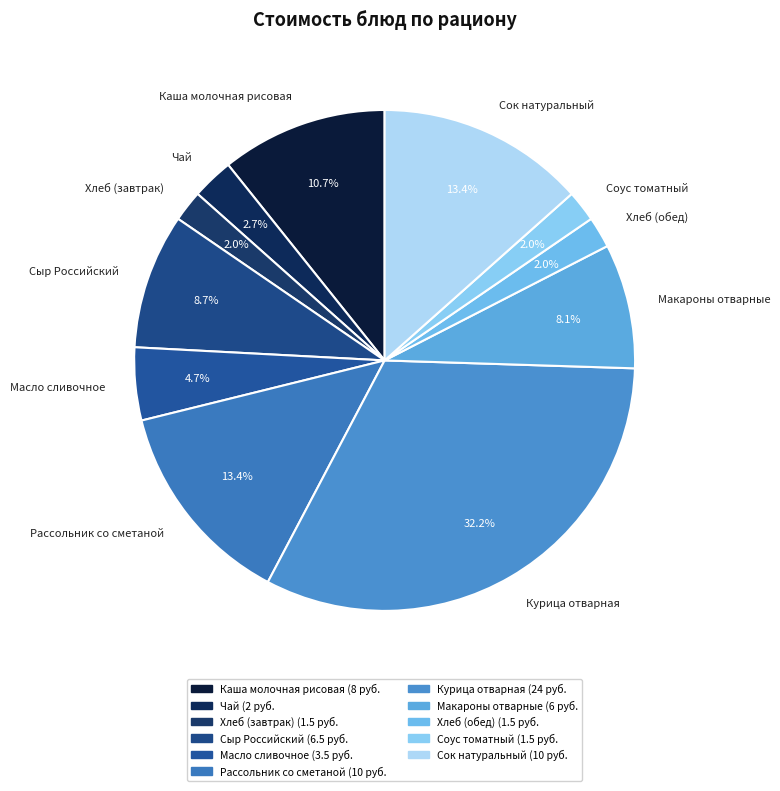

Do Каша молочная рисовая and Чай together represent more than half of the pie?

No